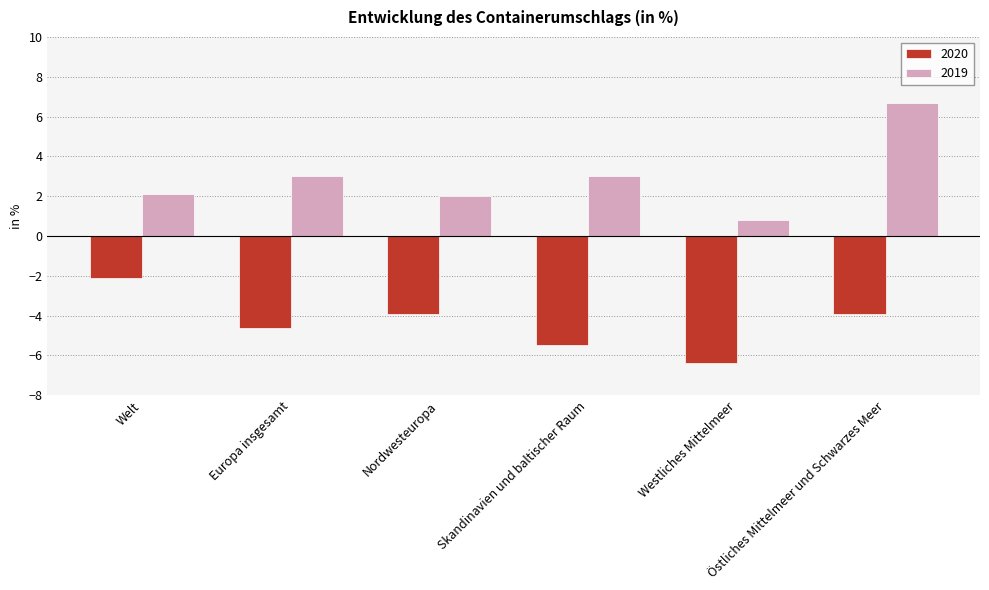

Which series has the widest spread of values?

2019